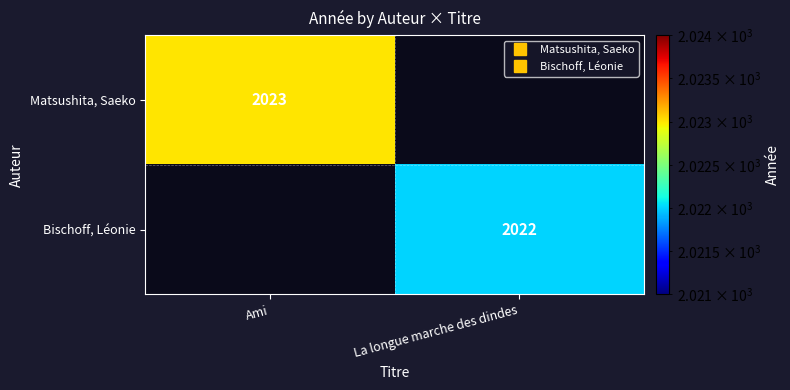

What is the maximum value for Bischoff, Léonie?

2022